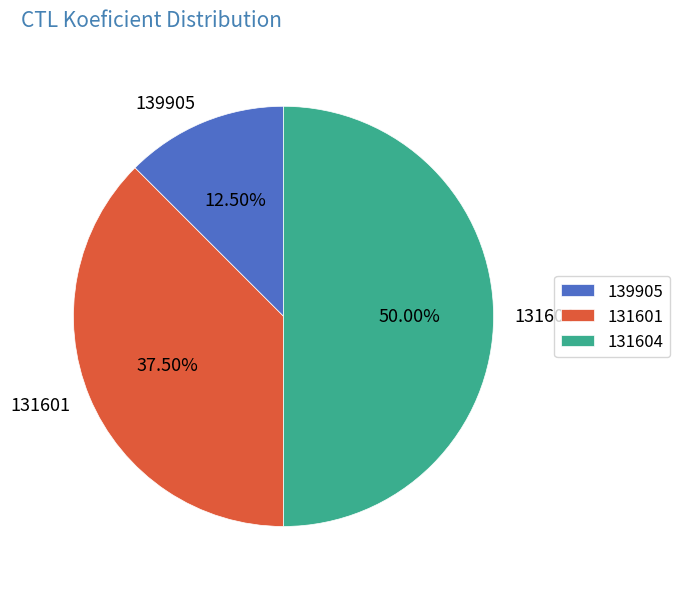

To the nearest percent, what percentage of the pie is 131604?

50%